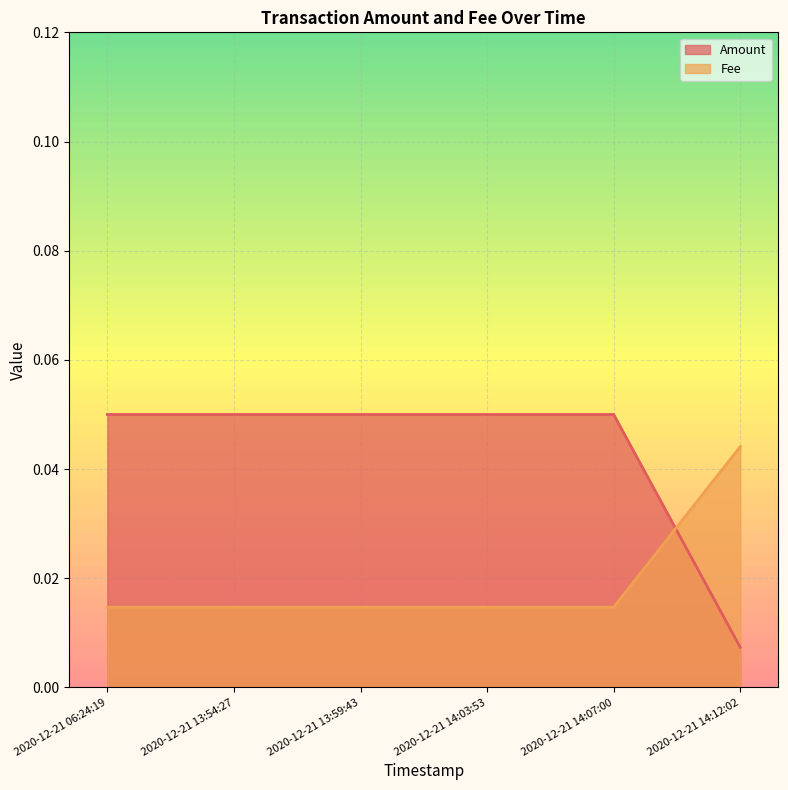

What is the total value across all series at 2020-12-21 14:03:53?

0.1